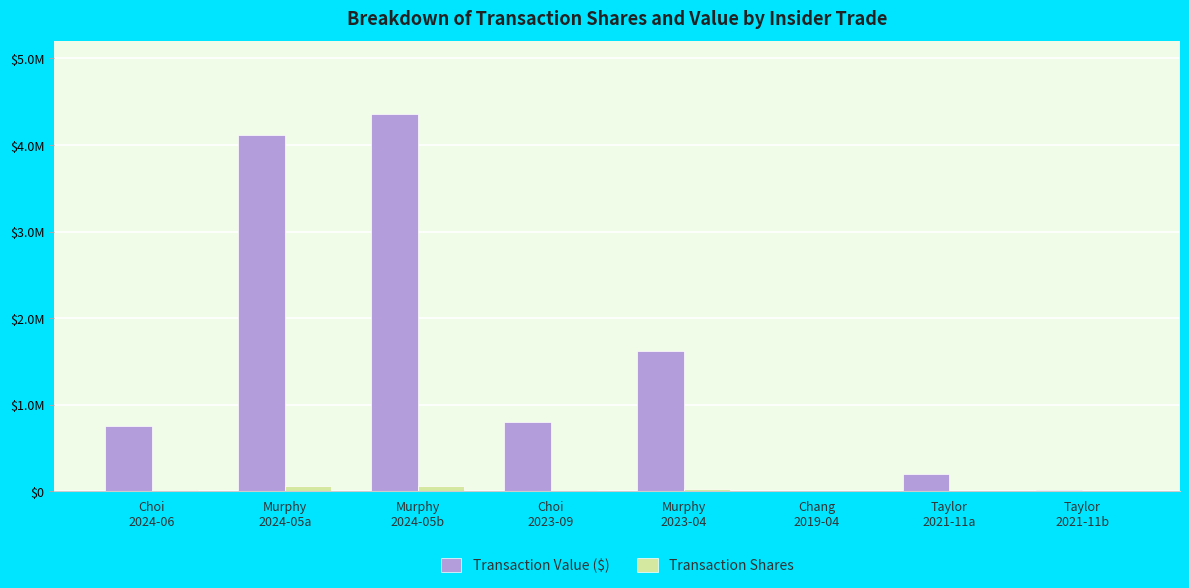

Reading left to right, list all the values displayed in this chart.

Transaction Value ($): Choi
2024-06=757996	Murphy
2024-05a=4117550	Murphy
2024-05b=4358244	Choi
2023-09=803967	Murphy
2023-04=1618645	Chang
2019-04=7103	Taylor
2021-11a=197041	Taylor
2021-11b=13737
Transaction Shares: Choi
2024-06=10004	Murphy
2024-05a=54806	Murphy
2024-05b=58099	Choi
2023-09=11222	Murphy
2023-04=22471	Chang
2019-04=113	Taylor
2021-11a=3100	Taylor
2021-11b=220